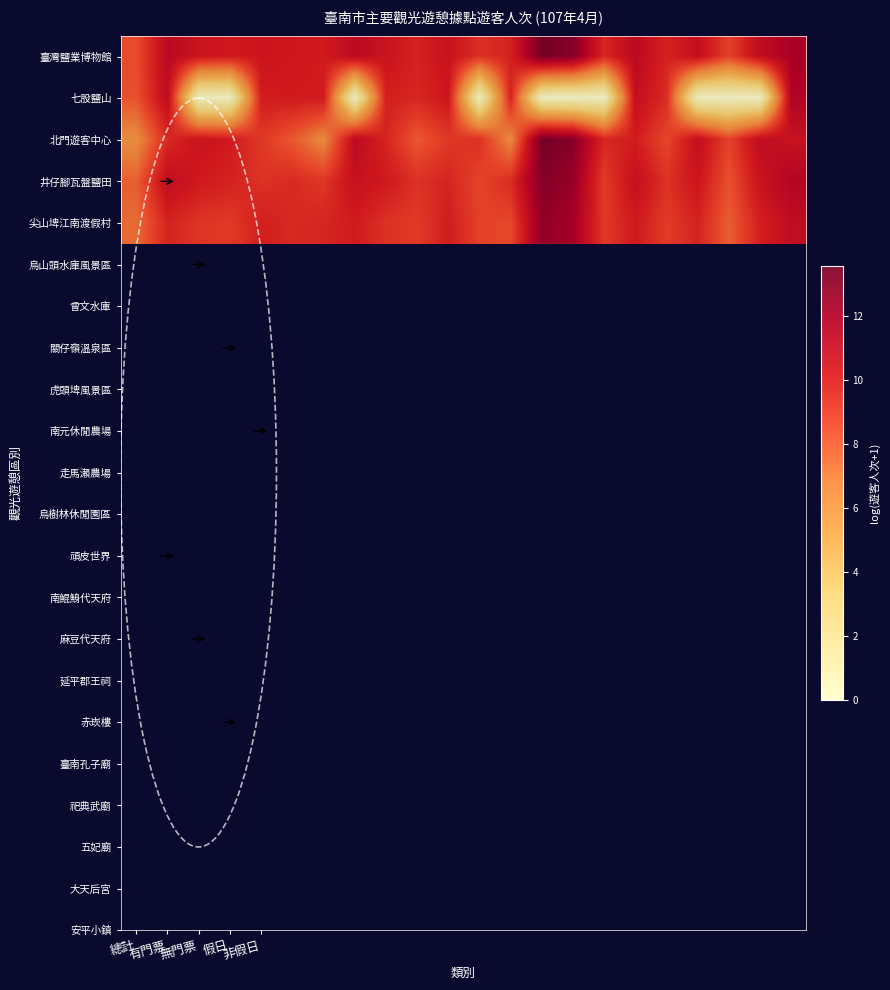

How many data points does each series have?

22